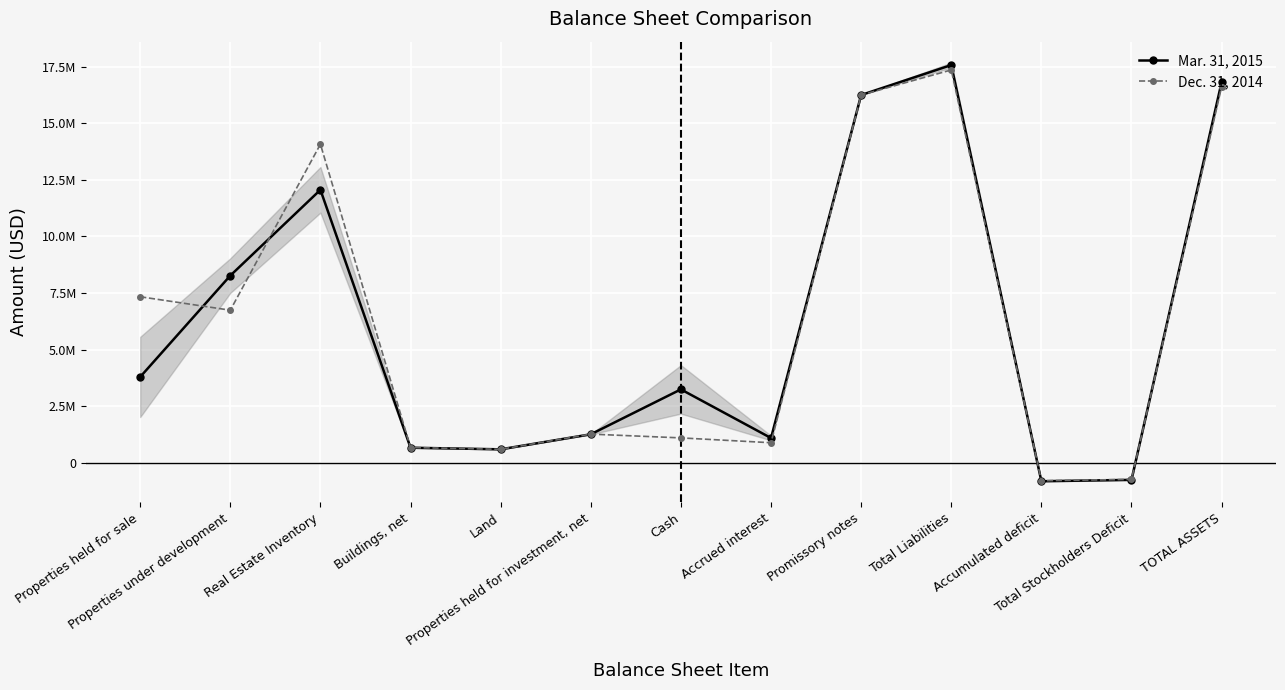

At which category does Dec. 31, 2014 reach its first local valley?

Properties under development